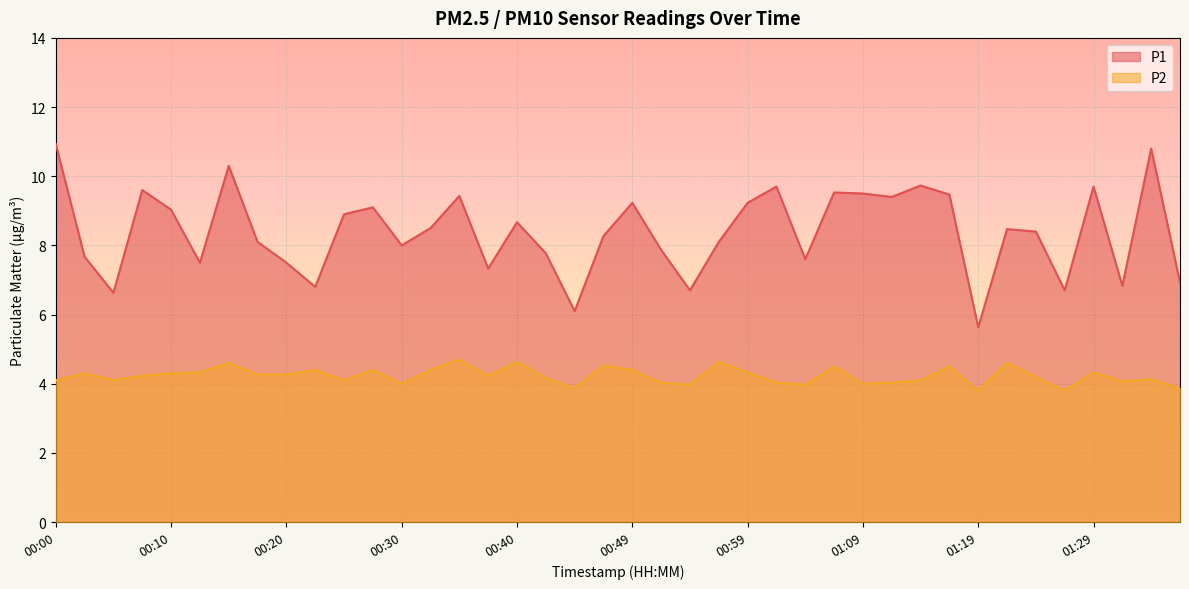

Count the number of data series in this chart.

2